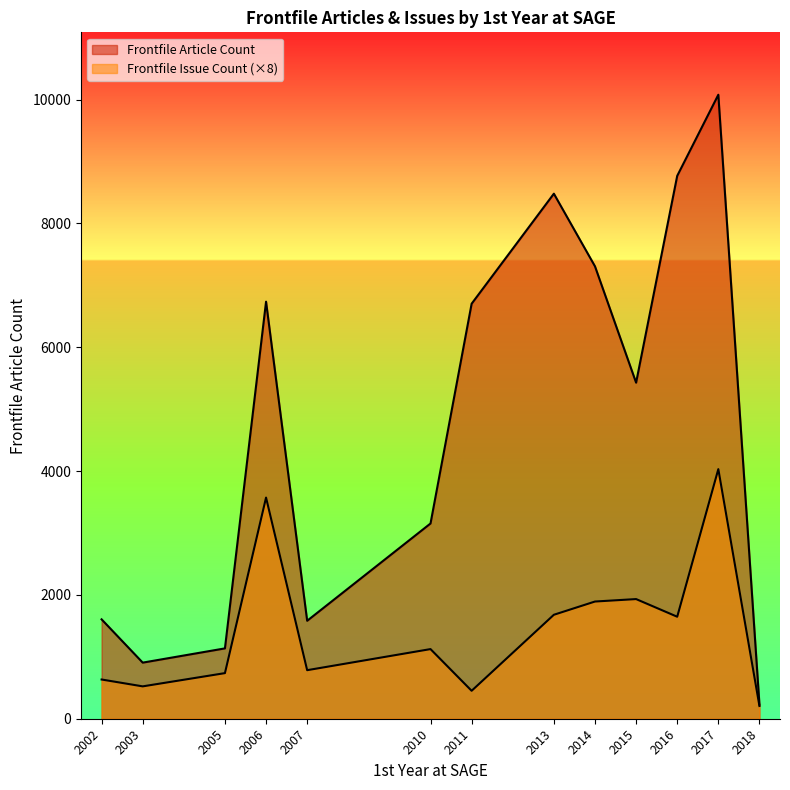

True or false: Frontfile Issue Count and Frontfile Article Count cross at least once.

False